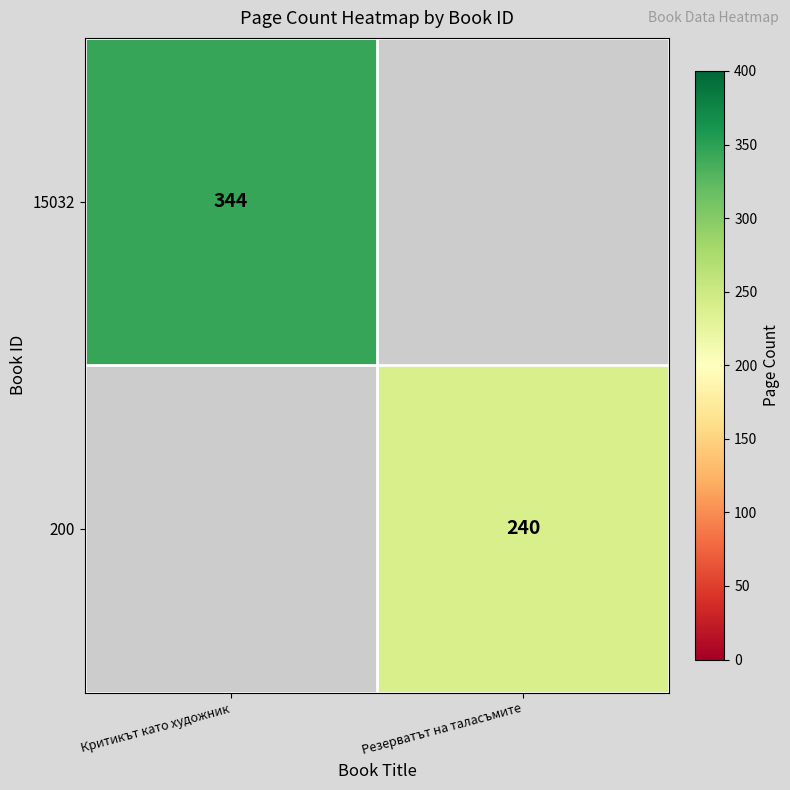

Is it true that 200 equals 389 at Резерватът на таласъмите?

False